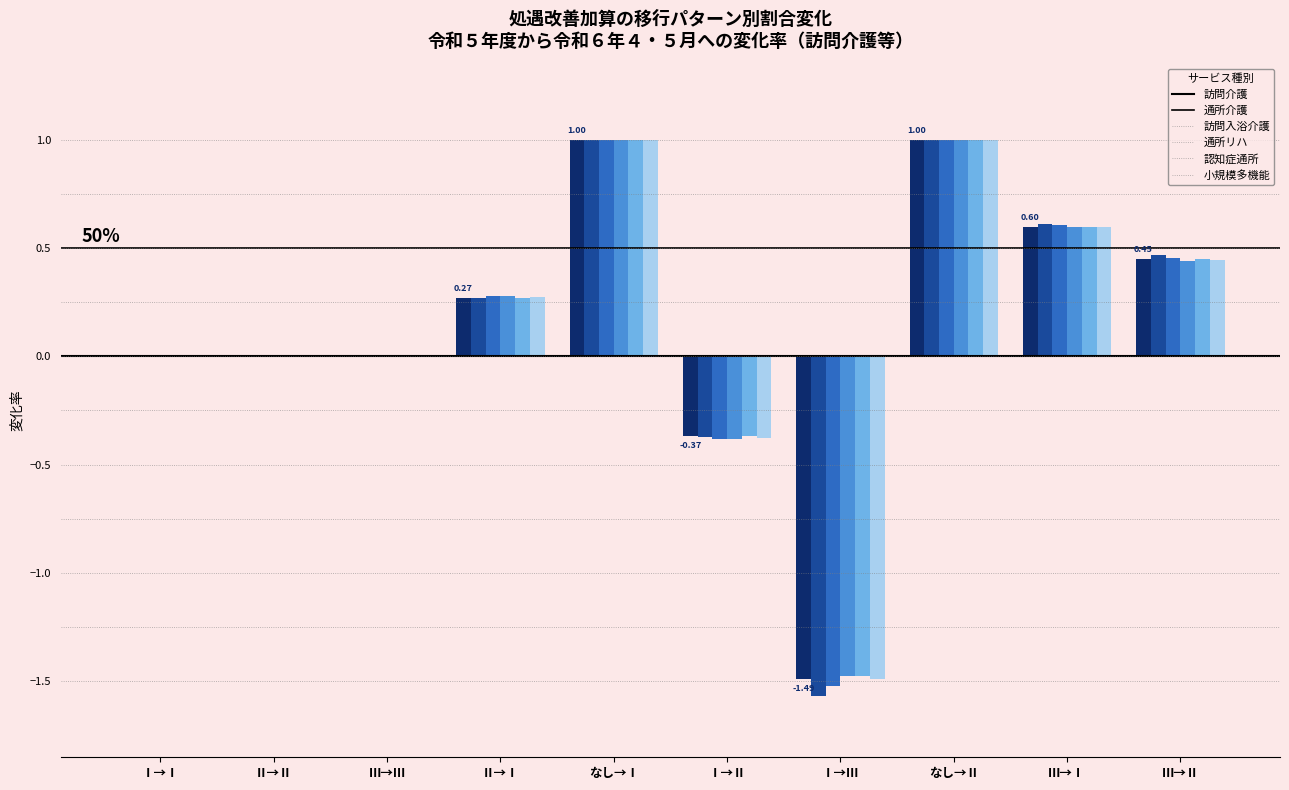

The value of 通所介護 at なし→Ⅱ is 1.6. True or false?

False